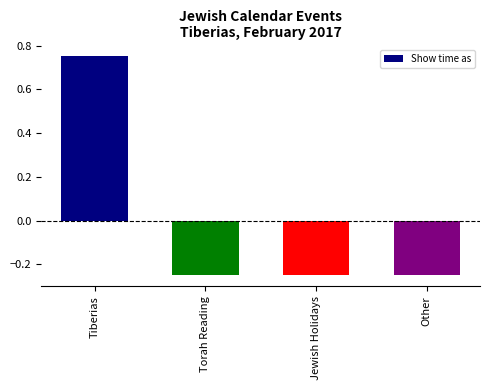

What is the label of the 1st bar from the left?

Tiberias